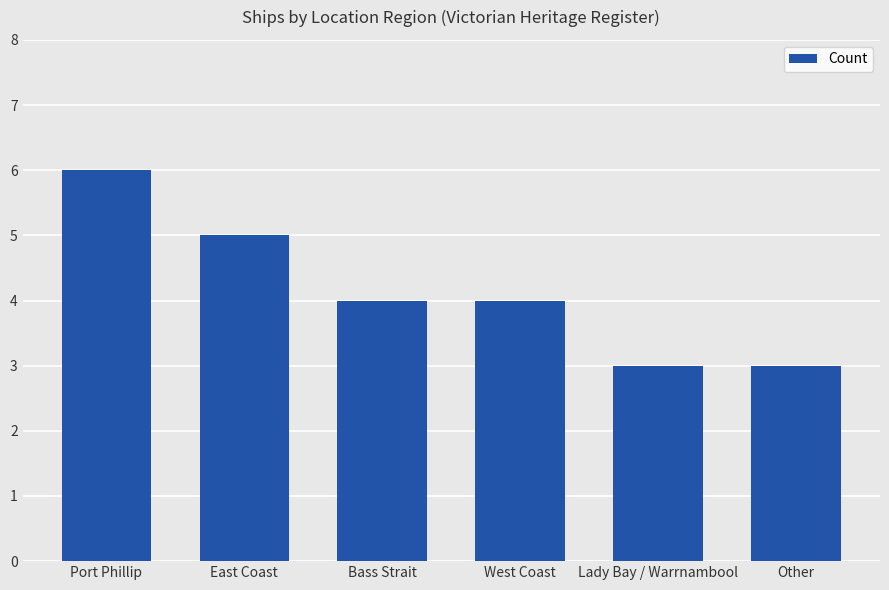

How many values are between 3 and 5?

5